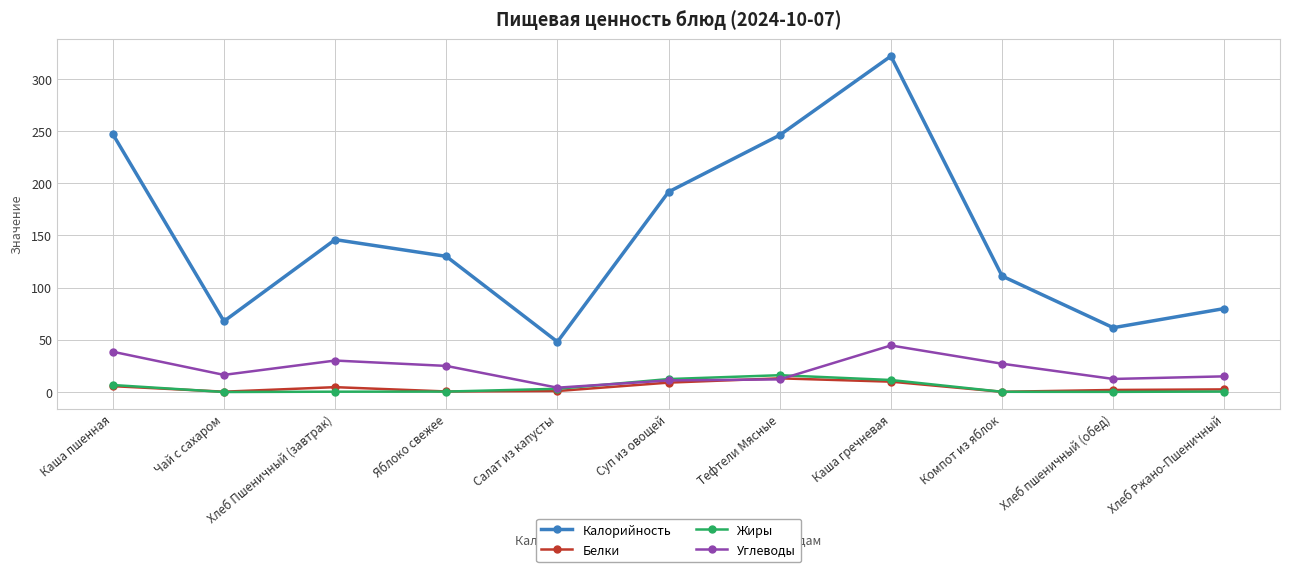

What is the highest value of the Белки series?

13.1